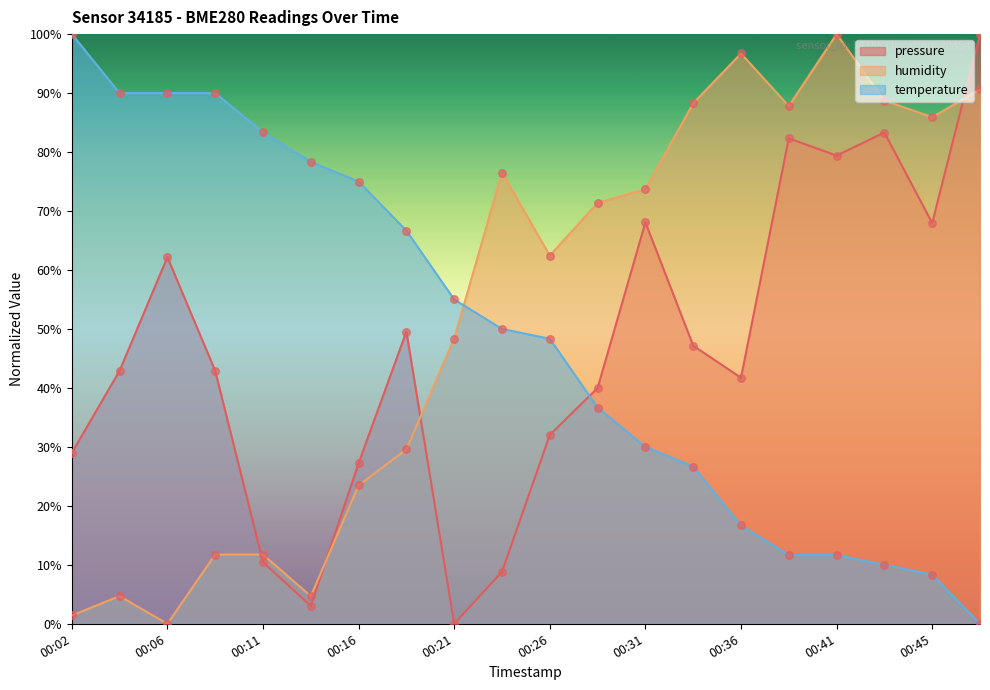

Is the value of humidity at 00:45 greater than the value of temperature at 00:31?

Yes